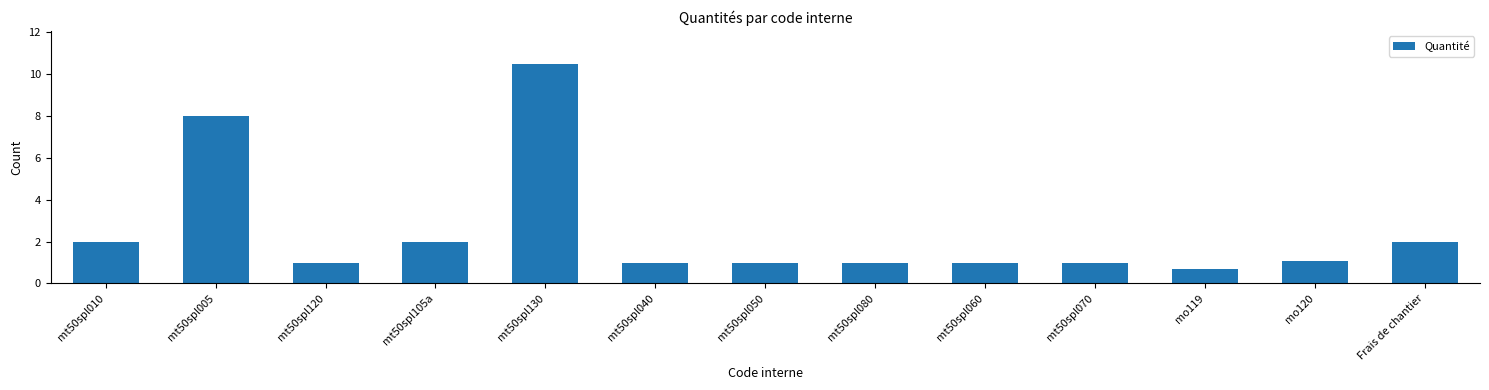

Reading left to right, extract all data points from this chart.

mt50spl010=2.0	mt50spl005=8.0	mt50spl120=1.0	mt50spl105a=2.0	mt50spl130=10.5	mt50spl040=1.0	mt50spl050=1.0	mt50spl080=1.0	mt50spl060=1.0	mt50spl070=1.0	mo119=0.7	mo120=1.1	Frais de chantier=2.0